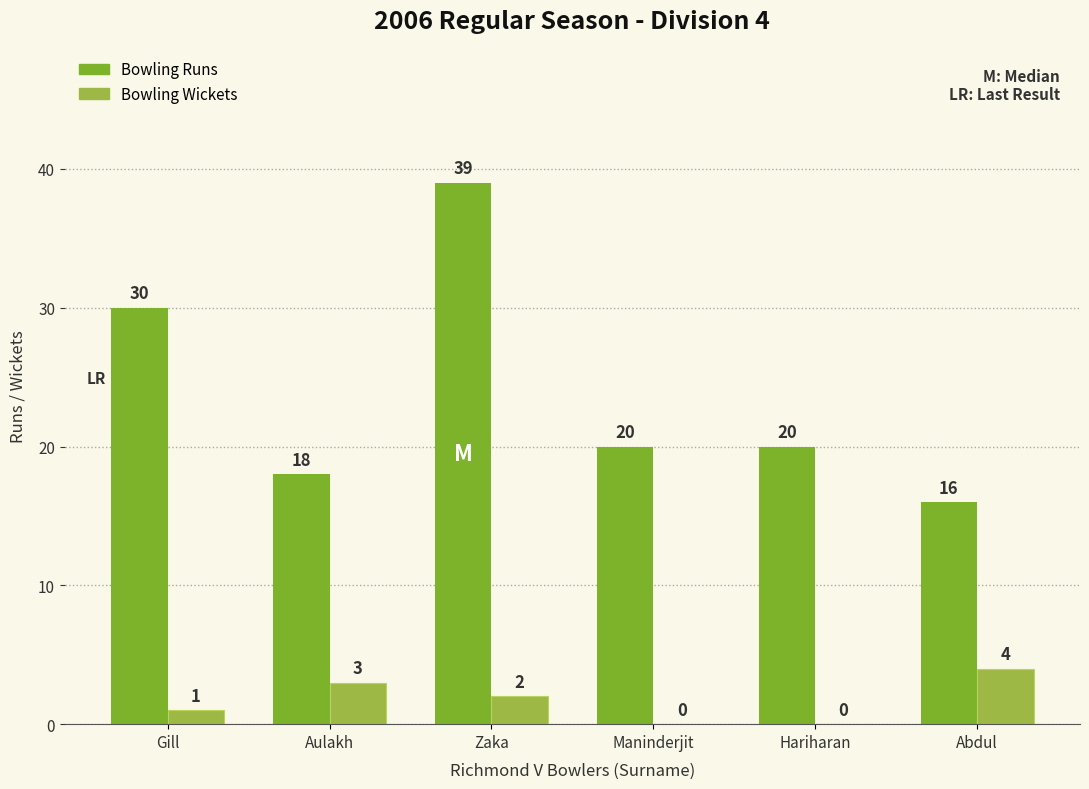

The Bowling Wickets series shows 3 at Aulakh. True or false?

True